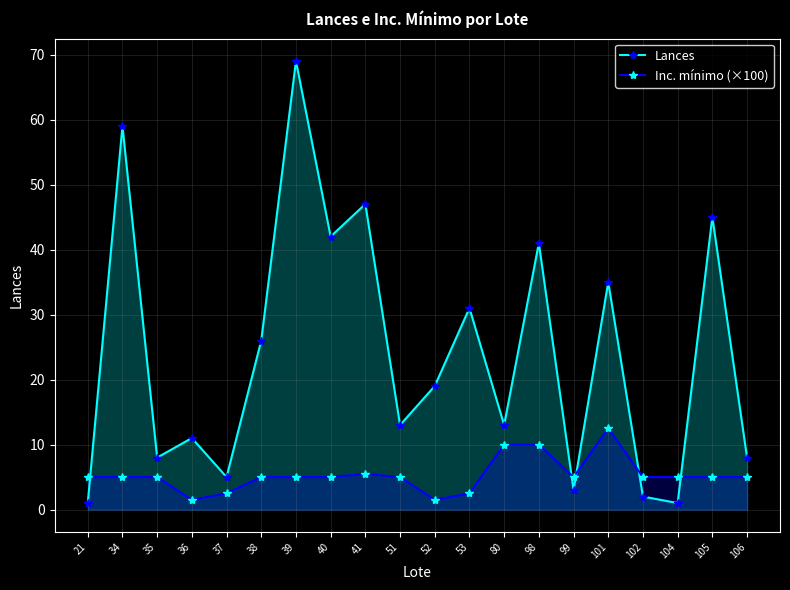

Reading right to left, transcribe all the data shown in this chart.

Lances: 8.0	45.0	1.0	2.0	35.0	3.0	41.0	13.0	31.0	19.0	13.0	47.0	42.0	69.0	26.0	5.0	11.0	8.0	59.0	1.0
Inc. mínimo (×100): 5.0	5.0	5.0	5.0	12.5	5.0	10.0	10.0	2.5	1.5	5.0	5.5	5.0	5.0	5.0	2.5	1.5	5.0	5.0	5.0